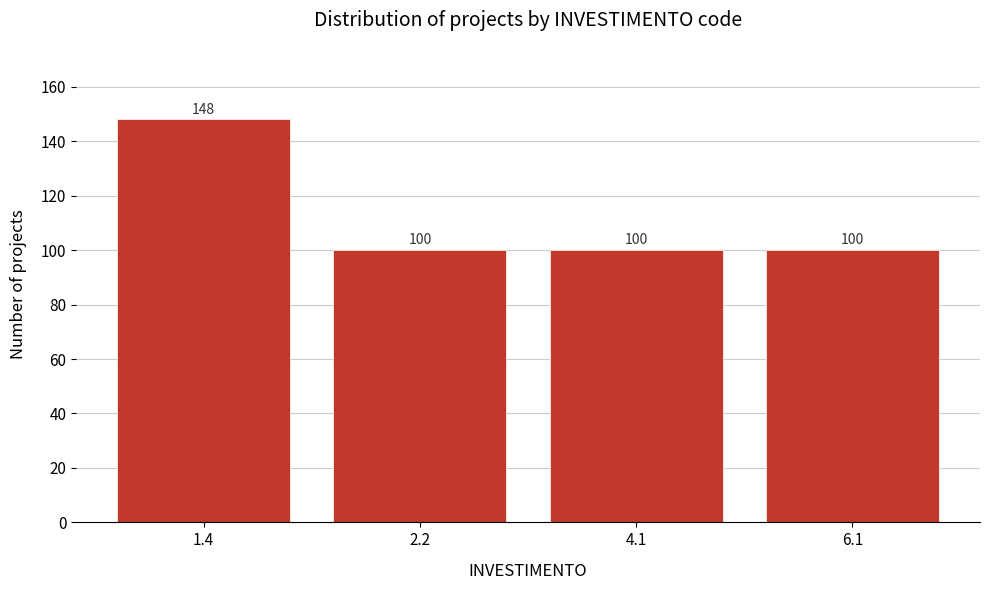

Reading right to left, what are all the values shown in this chart?

100	100	100	148